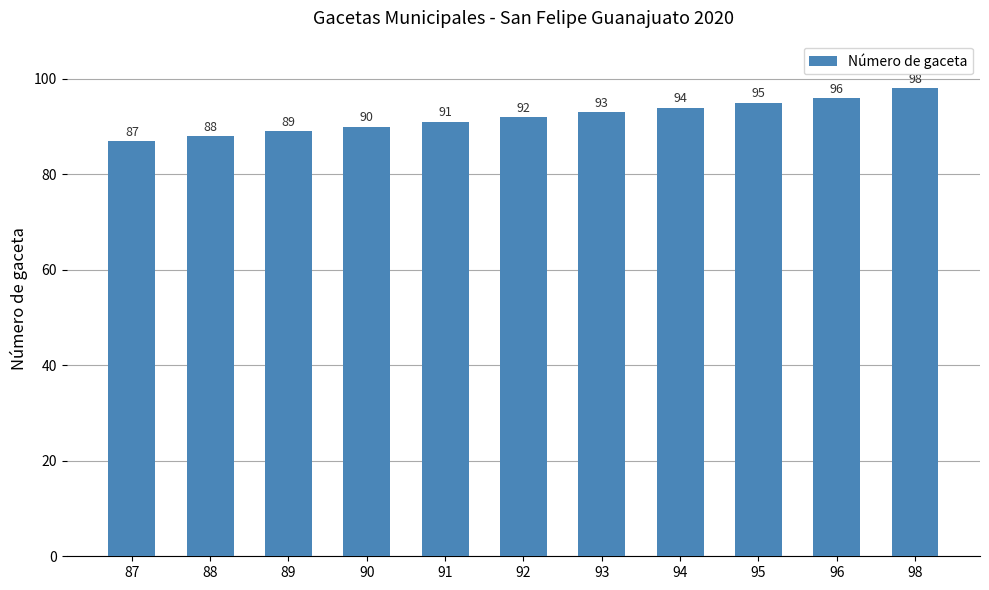

Rank the categories by value from highest to lowest.

98, 96, 95, 94, 93, 92, 91, 90, 89, 88, 87